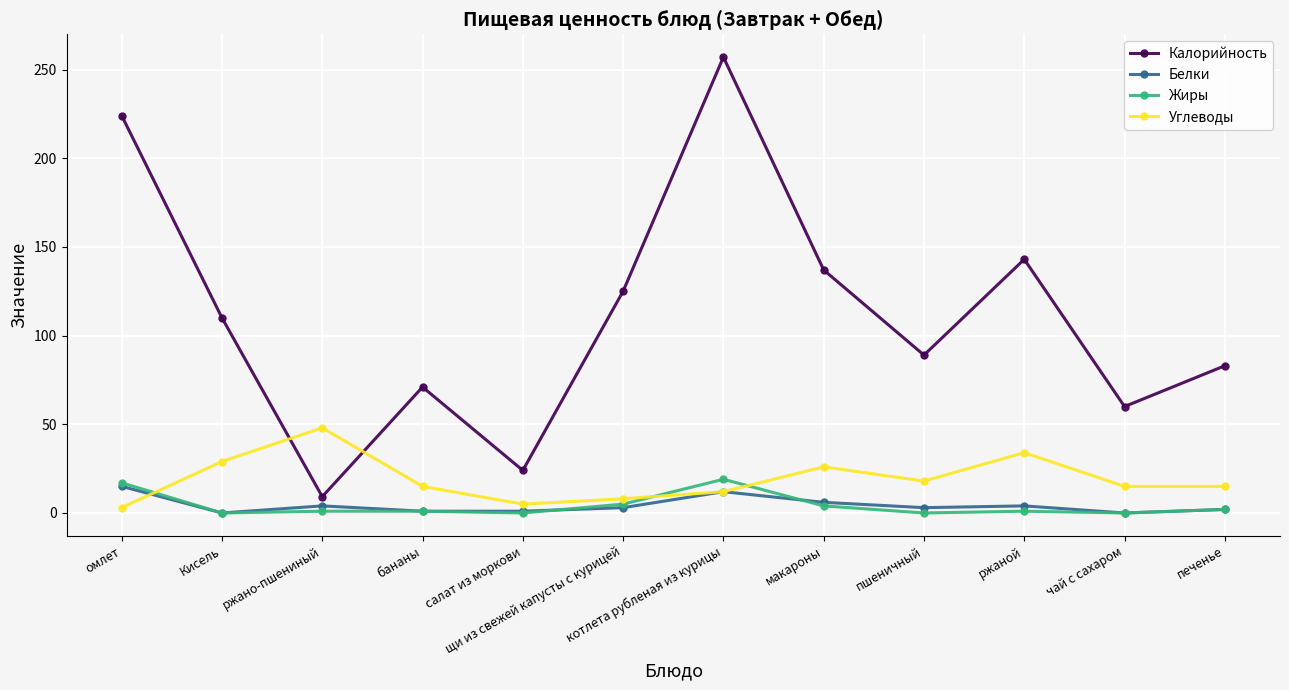

What are all the series names shown in the legend?

Калорийность, Белки, Жиры, Углеводы